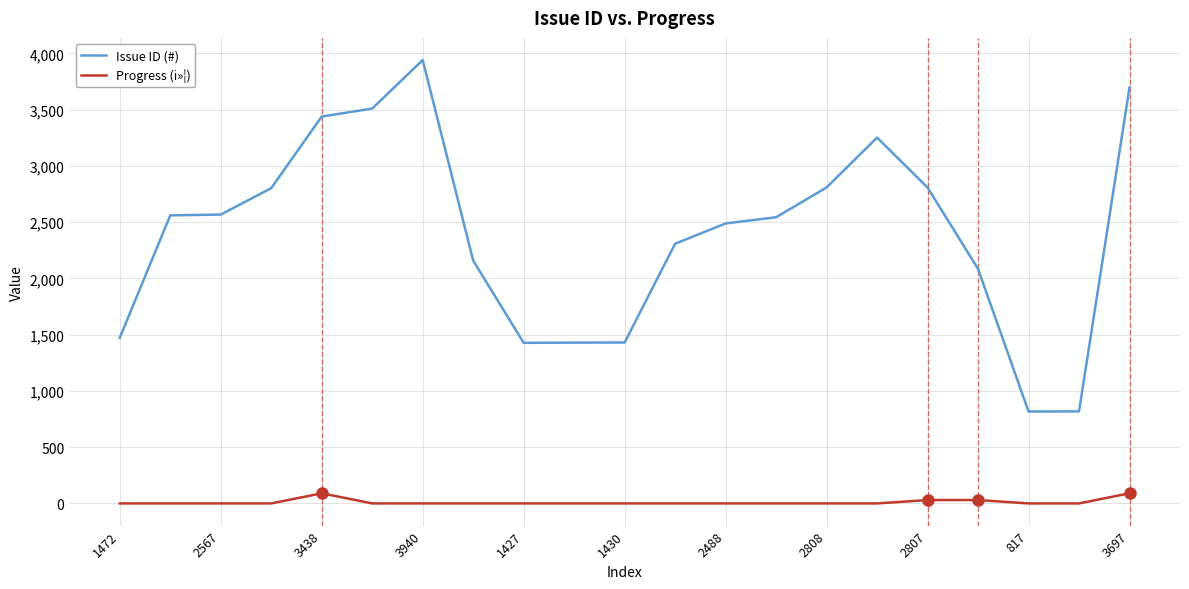

How many lines are shown in the chart?

2